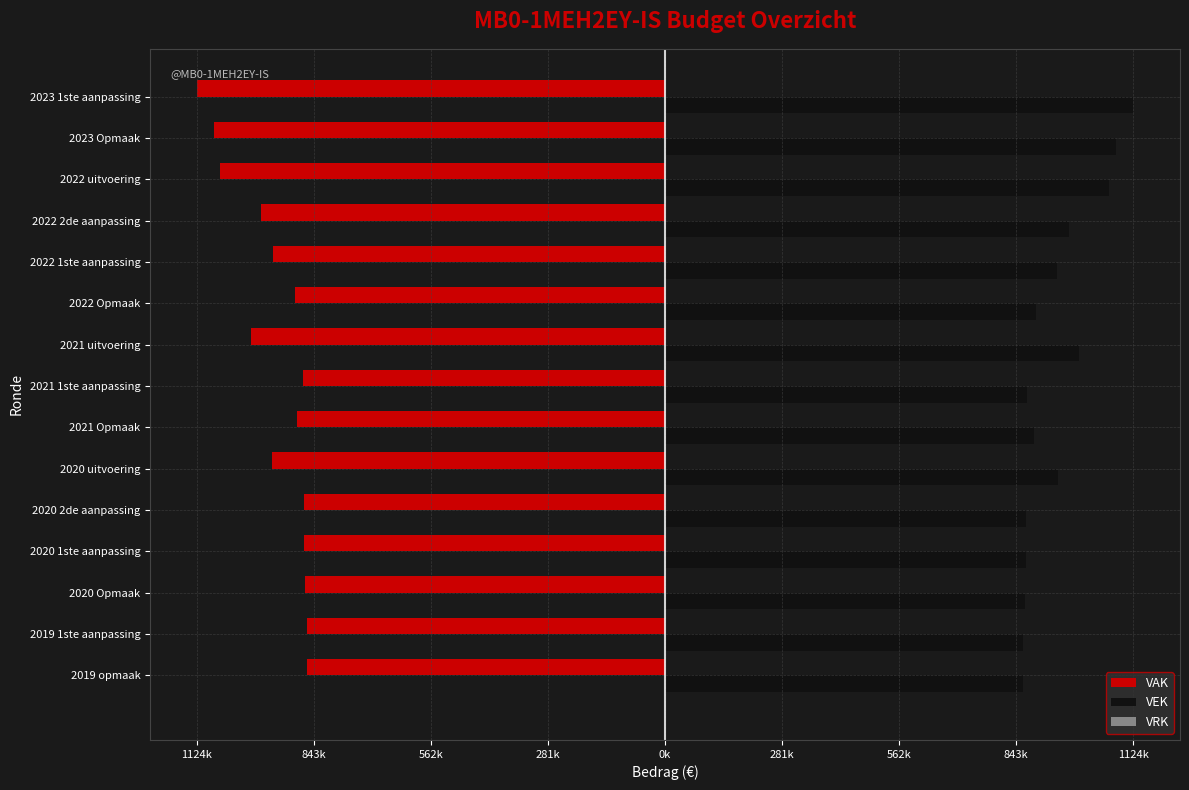

What is the minimum value for VAK?

-1124512.0